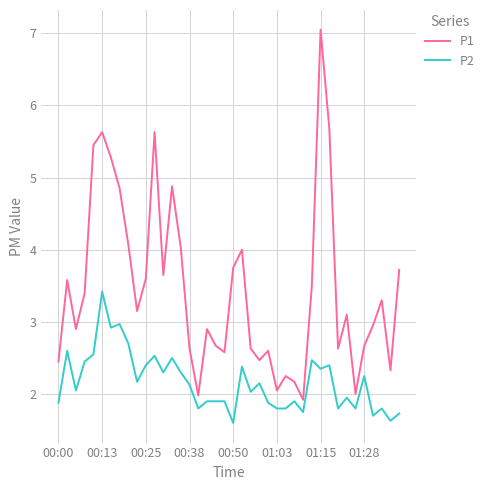

What is the difference between the maximum and minimum values in the P2 series?

1.8